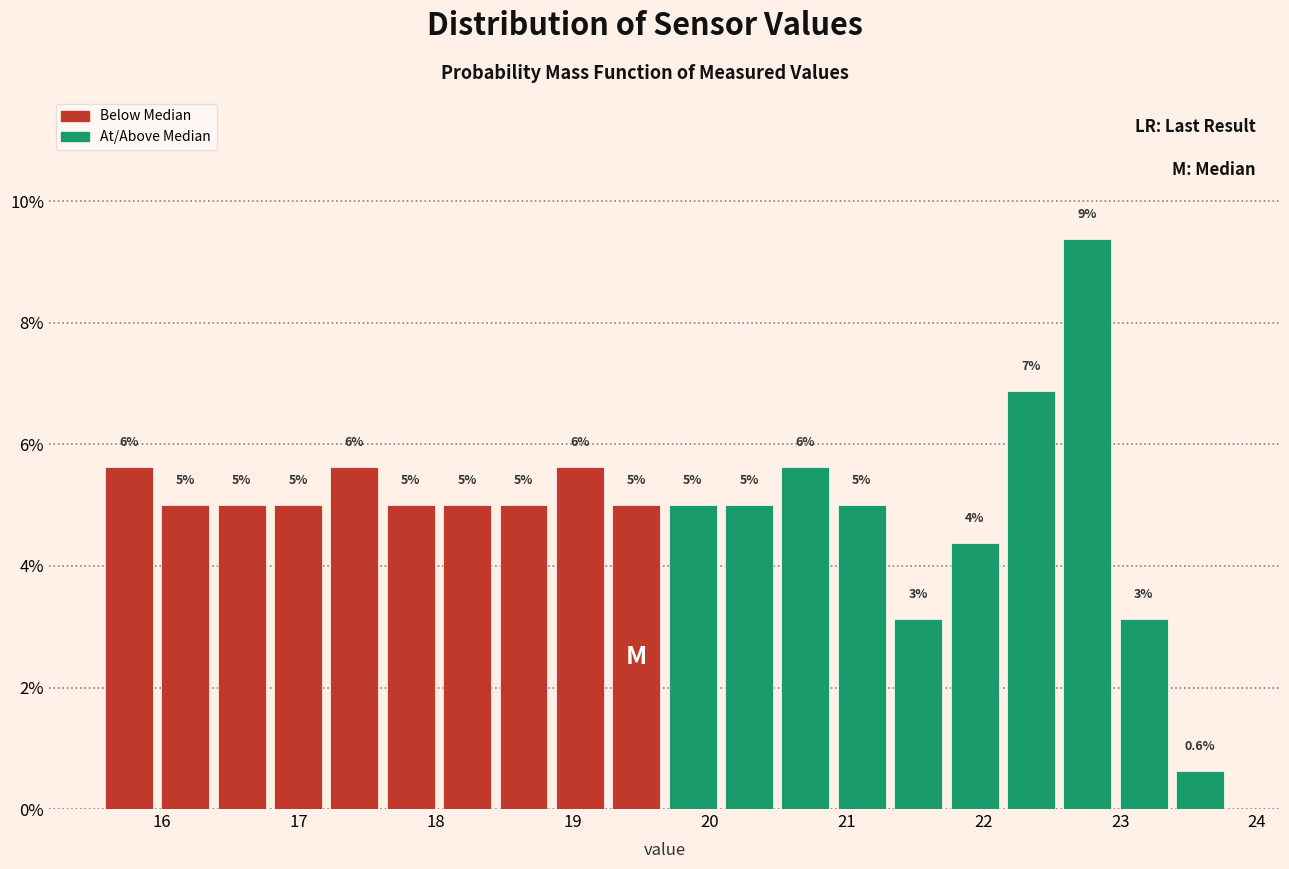

Which range on the x-axis has the tallest bar?

22.6 to 23.0